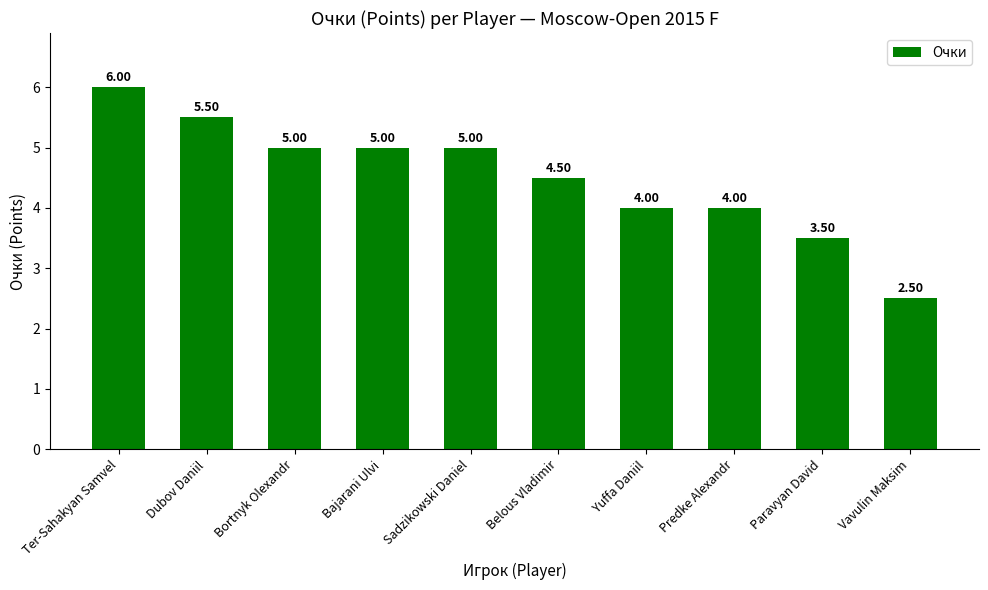

What is the sum of all values?

45.0